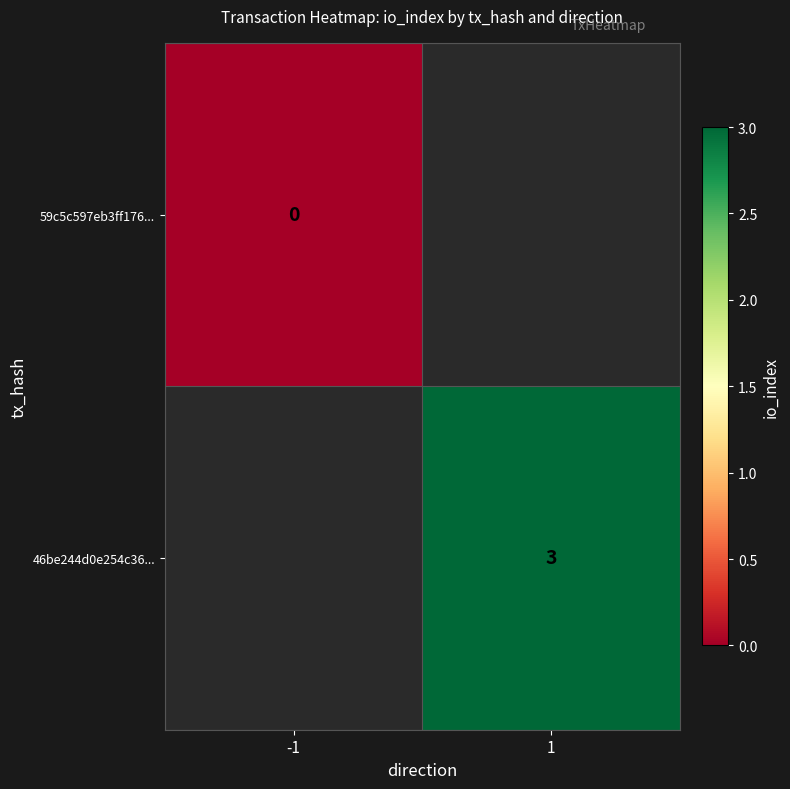

At how many categories does at least one series exceed 2?

1